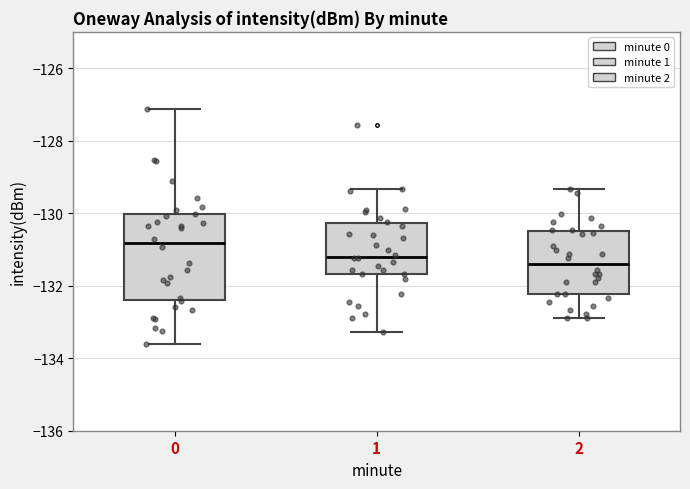

Where does the upper whisker of the box at x = 0 end on the y-axis? The values are not printed on the chart, so give them approximately, as read against the axis.

-127.2